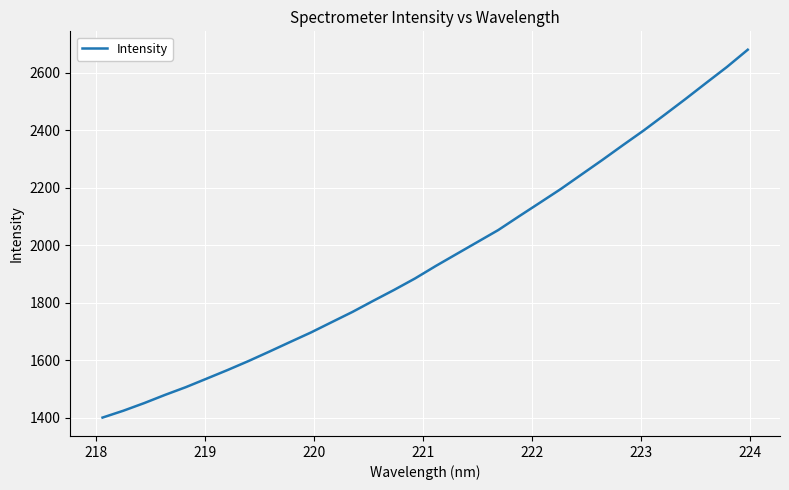

What is the difference between the maximum and minimum values?

1279.9